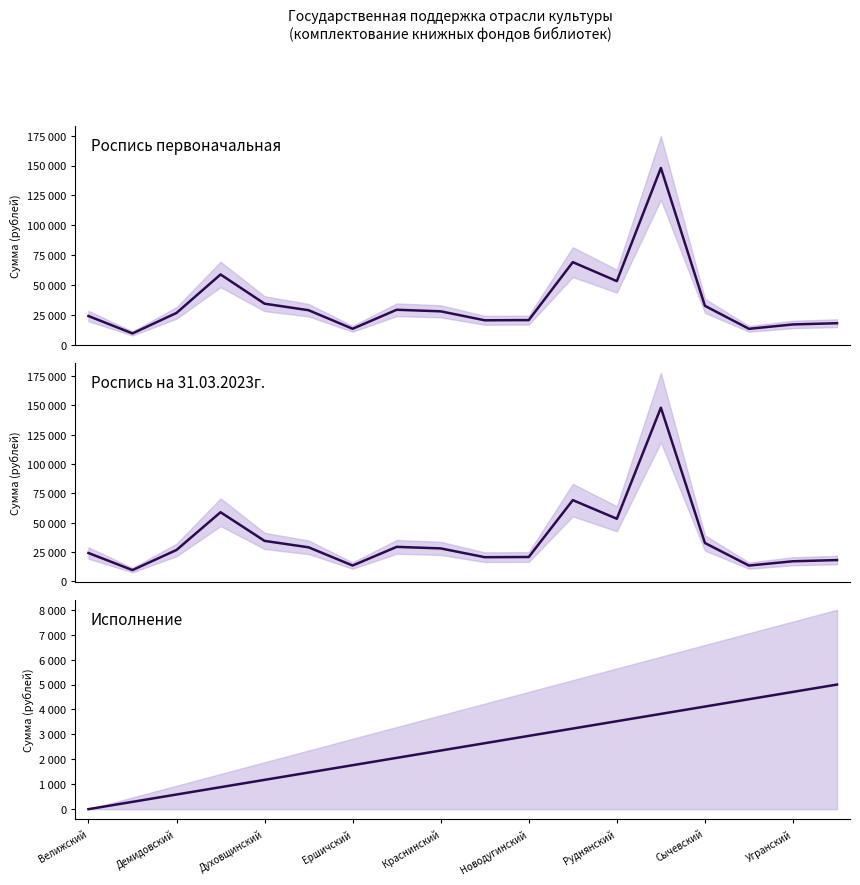

What is the spread (max minus min) of values at Новодугинский?

17787.8